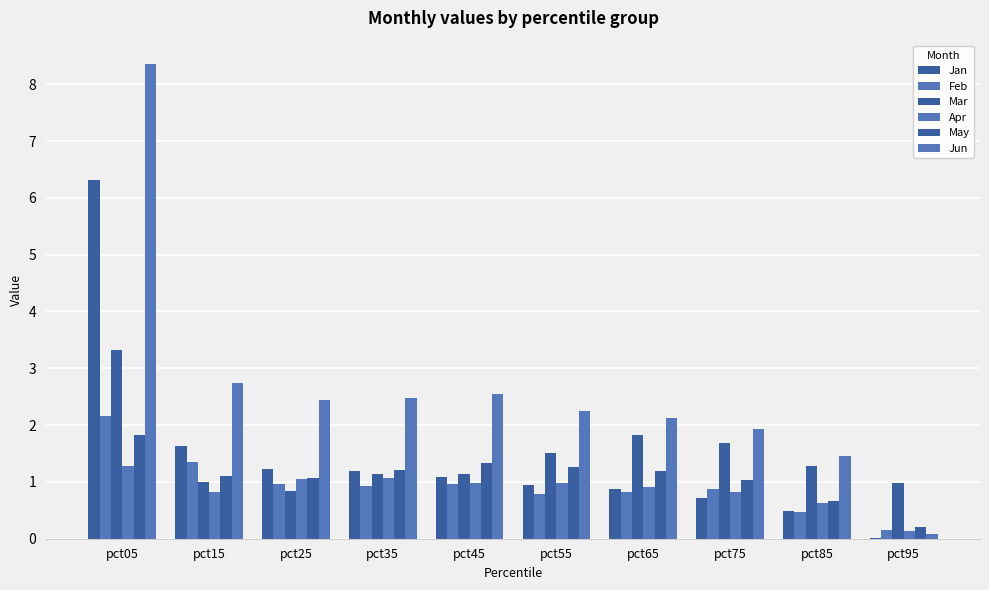

At which category is the sum across all series the highest?

pct05